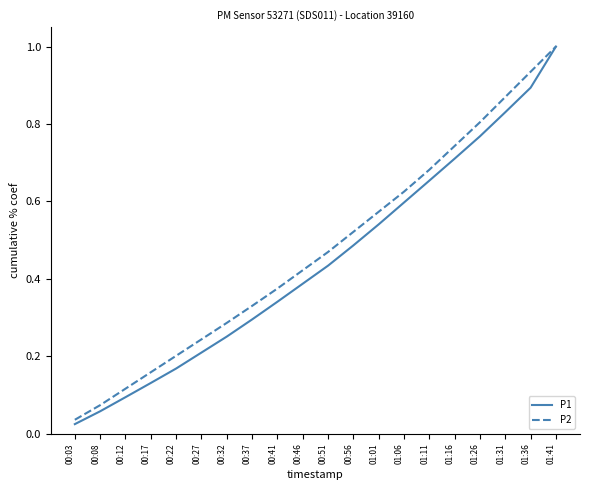

What position from the left is 00:17?

4